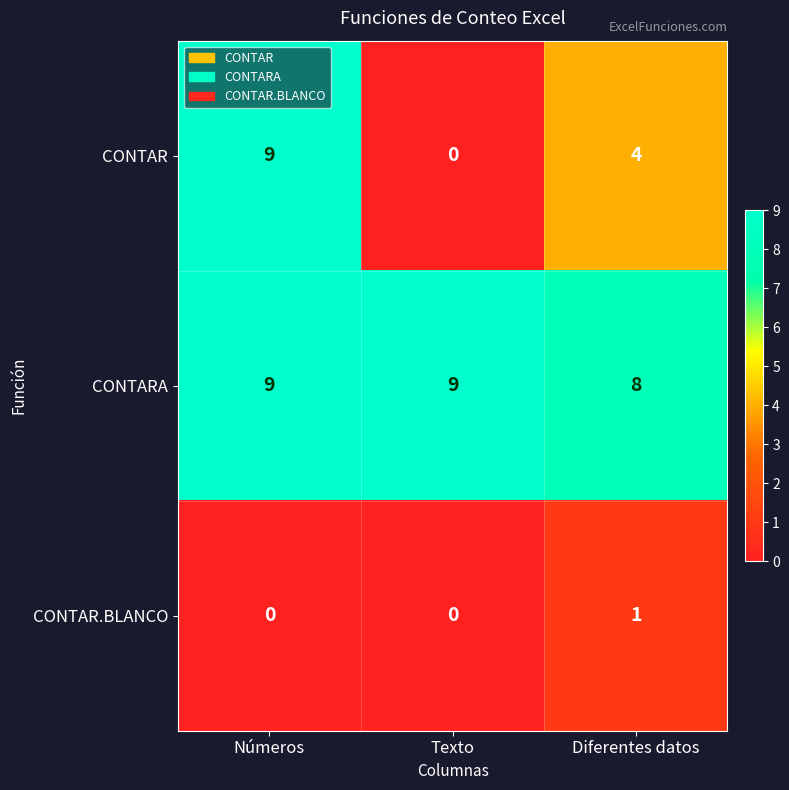

Which series has the widest spread of values?

CONTAR